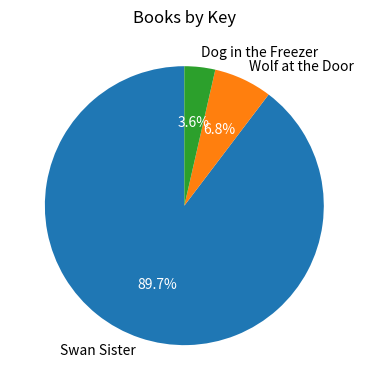

Approximately how many times larger is the value at Wolf at the Door compared to Swan Sister?

0.1